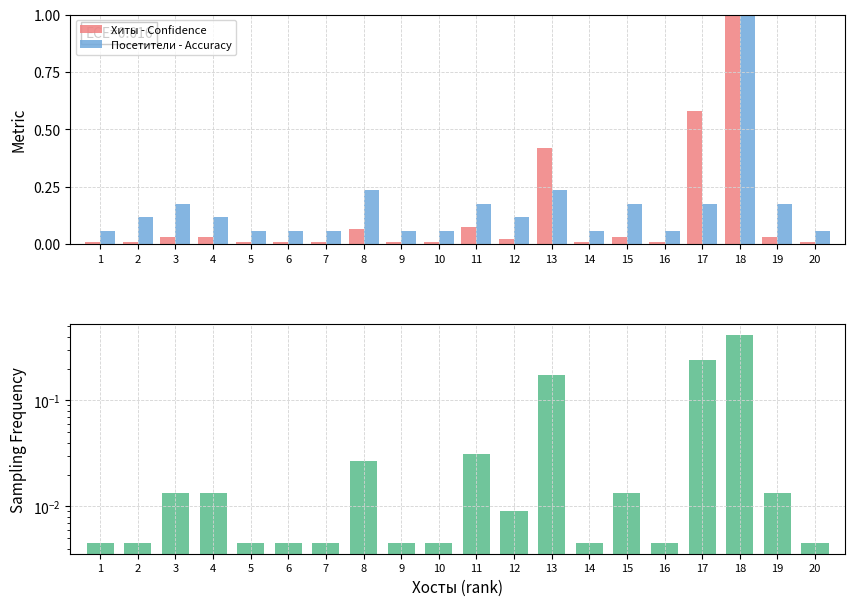

List the series in order of their overall mean, highest first.

Посетители - Accuracy, Хиты - Confidence, Хиты - Sampling Freq